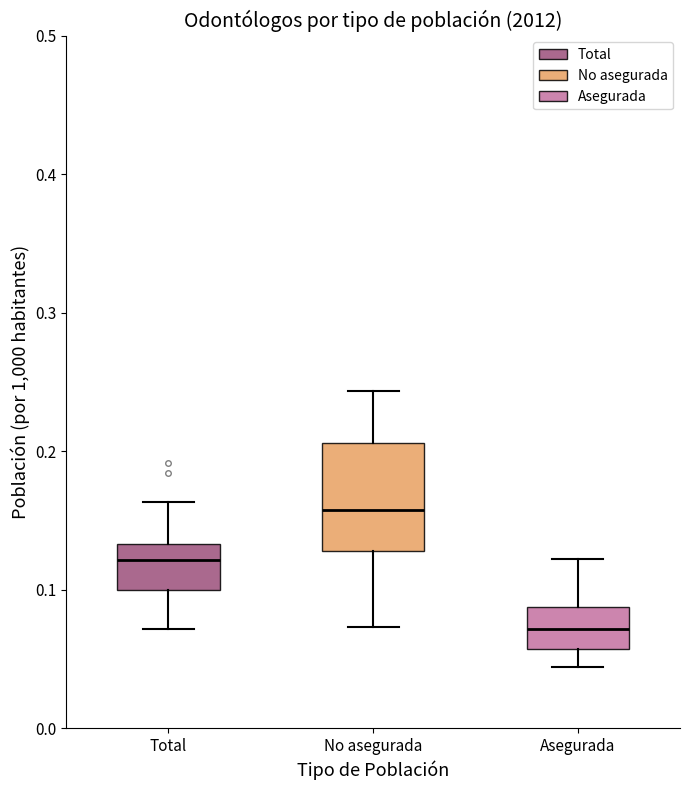

Which box is the tallest, from its lower edge to its upper edge?

No asegurada